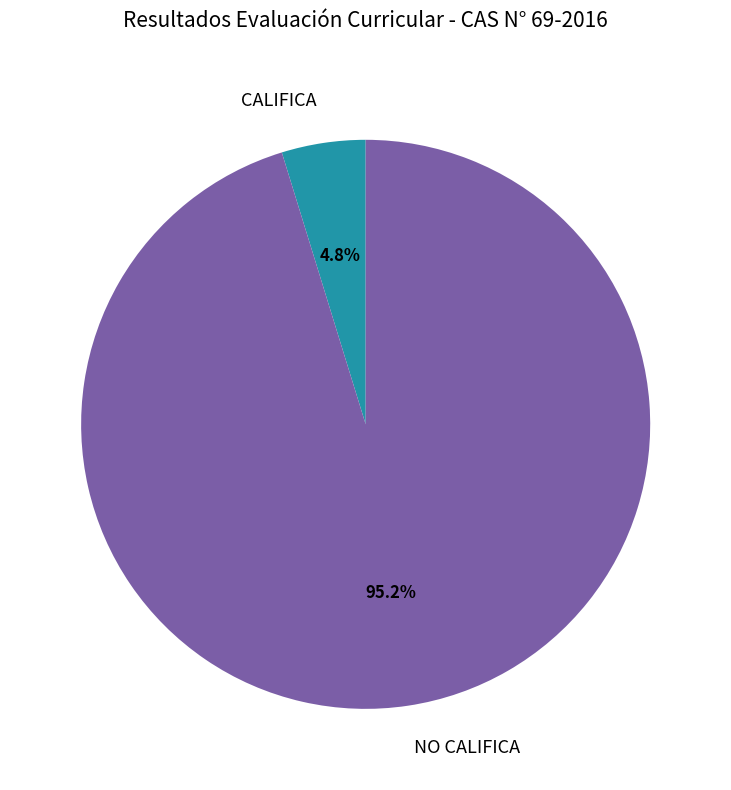

Combined, what portion of the pie is NO CALIFICA and CALIFICA?

100.0%